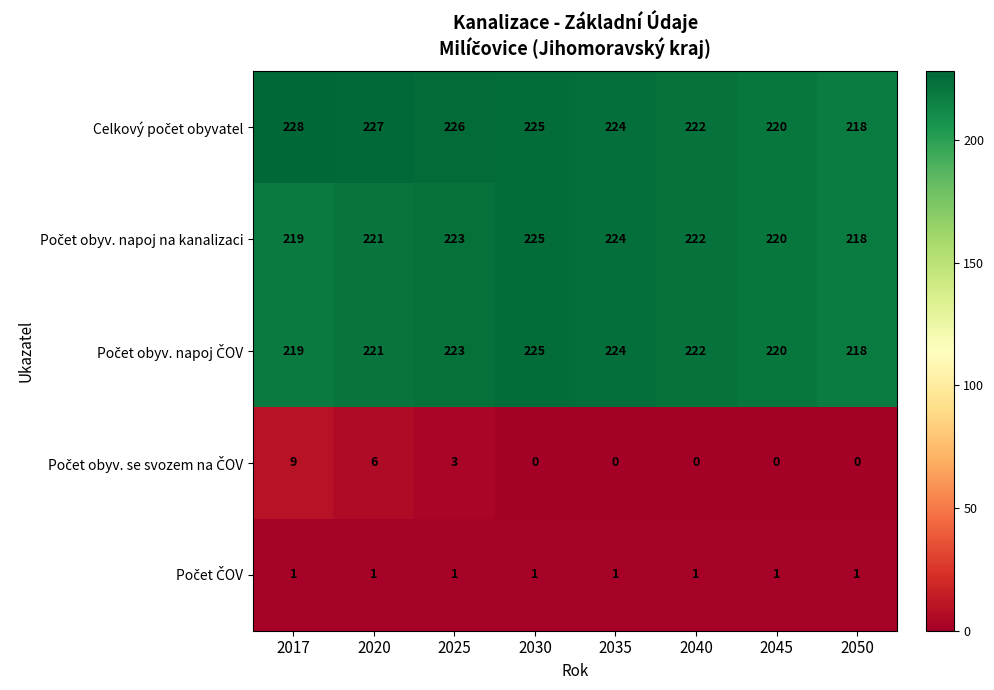

What is the spread (max minus min) of values at 2030?

225